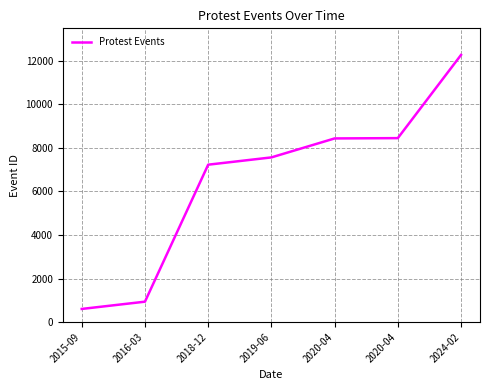

What is the ratio of the value at 2016-03 to the value at 2019-06?

0.1